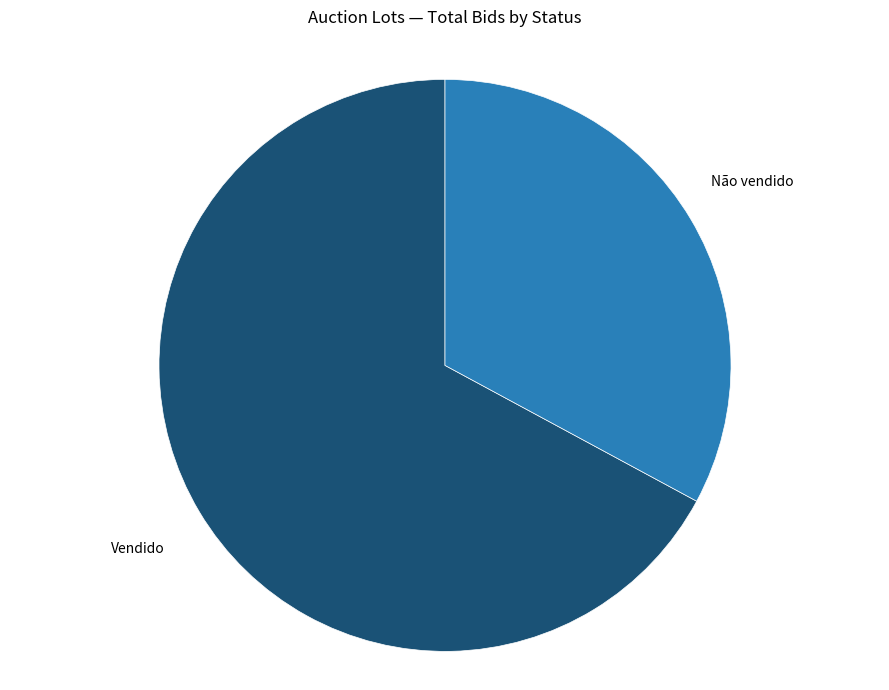

Does any single category account for the majority?

Yes